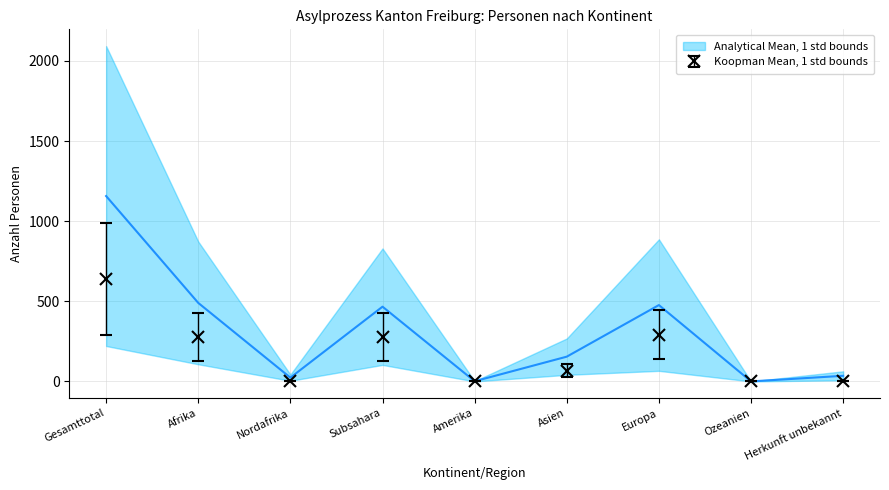

Where is the first local maximum for Vorläufig Aufgenommene Total?

Subsahara